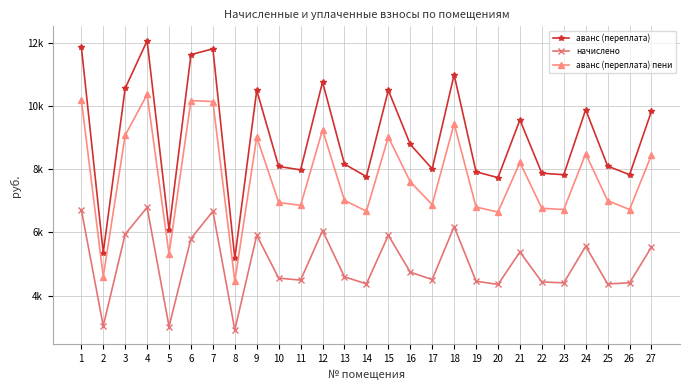

What are all the series names shown in the legend?

аванс (переплата), начислено, аванс (переплата) пени